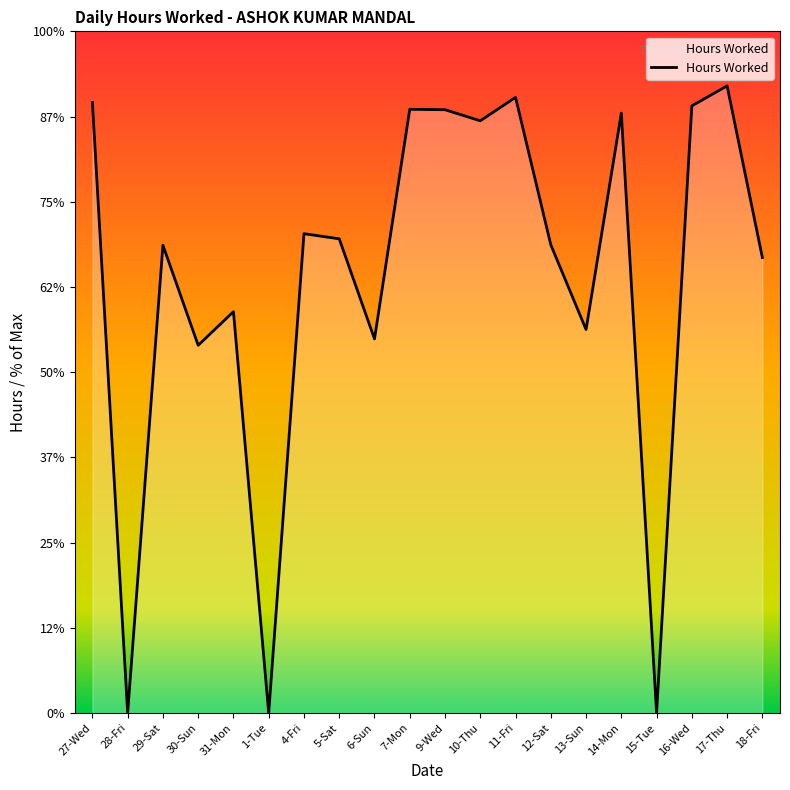

At which category does the chart reach its peak across all series?

17-Thu